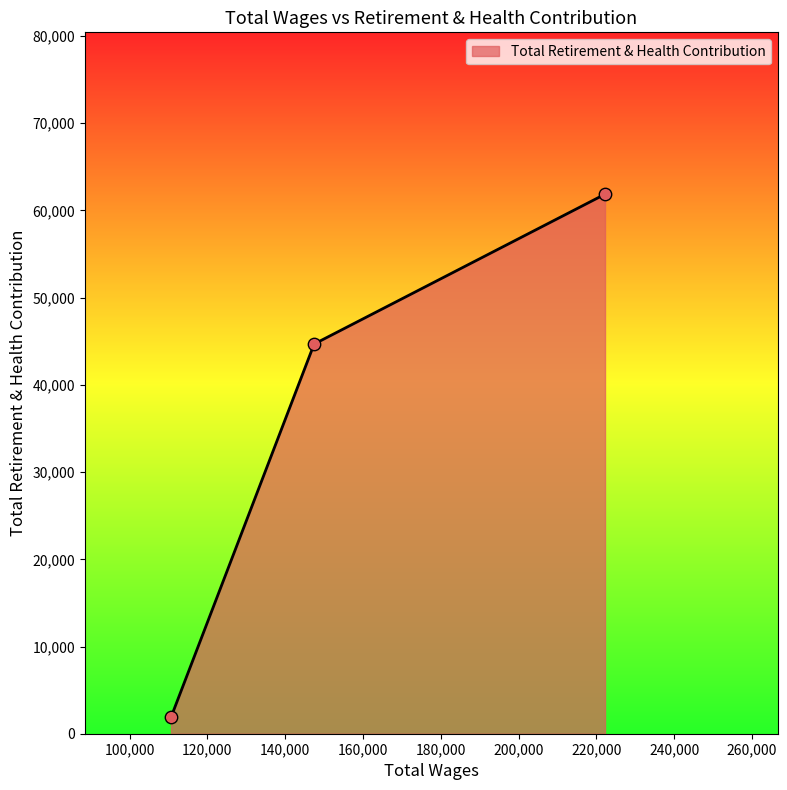

What is the difference between the maximum and minimum values?

59987